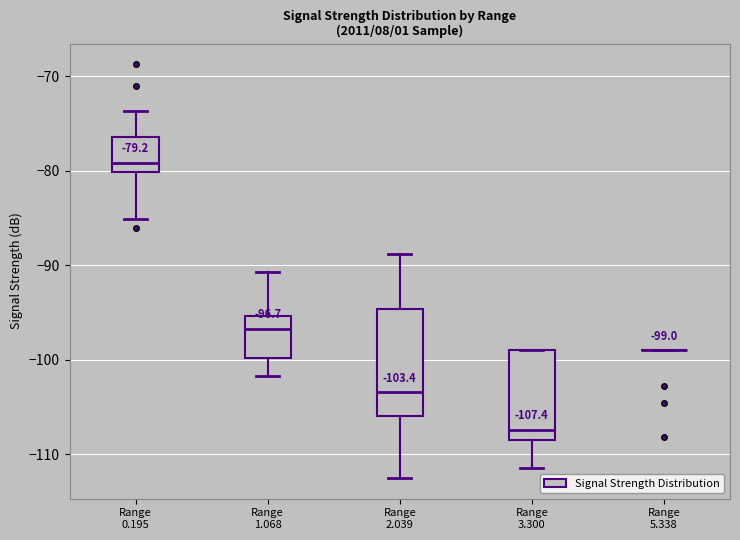

Which box is the tallest, from its lower edge to its upper edge?

Range 2.039